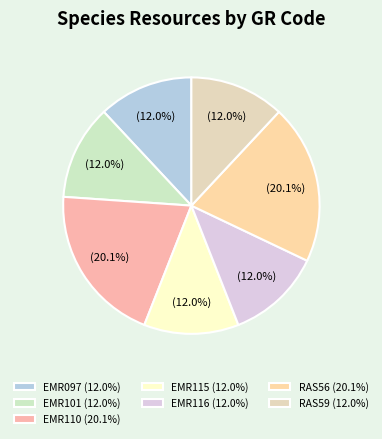

To the nearest percent, what is the combined percentage of EMR110 and RAS59?

32%